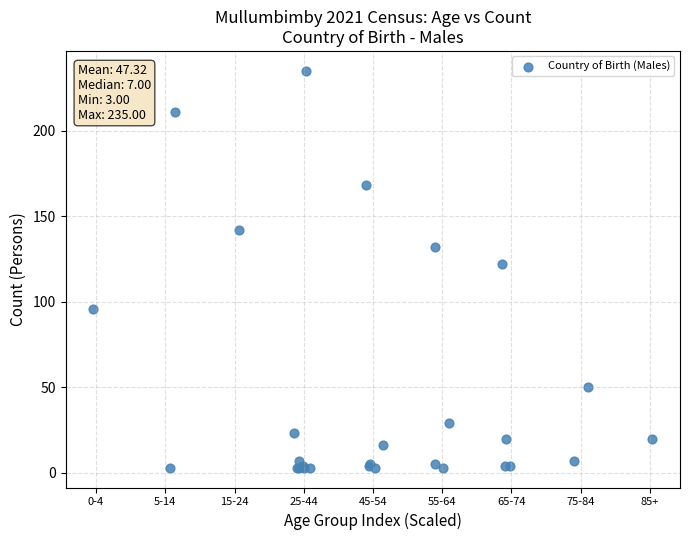

What Y value in the scatter plot is closest to 119?

122